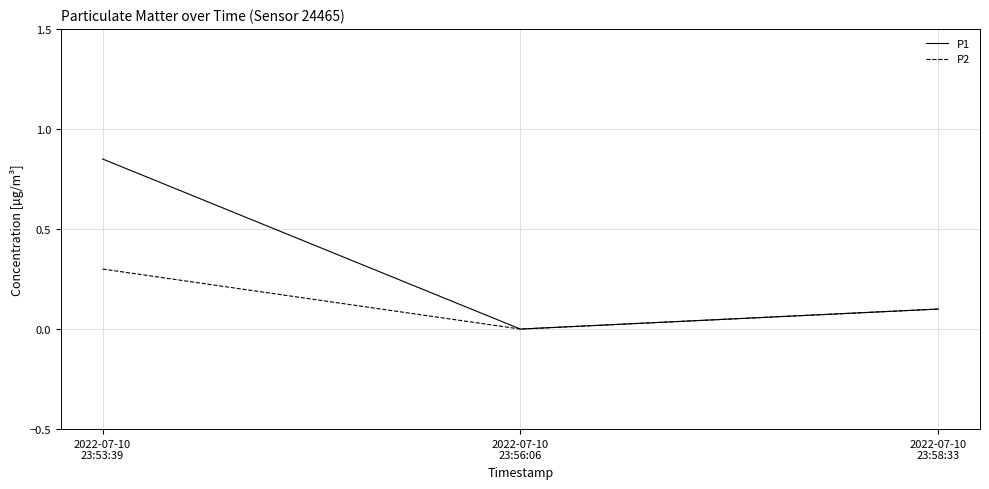

Rank the series by their maximum value, from highest to lowest.

P1, P2